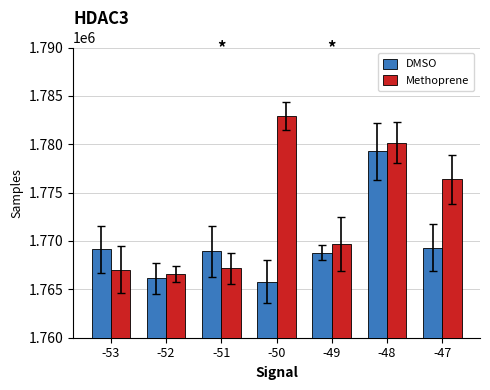

At -51, list the series in order from largest to smallest.

DMSO, Methoprene